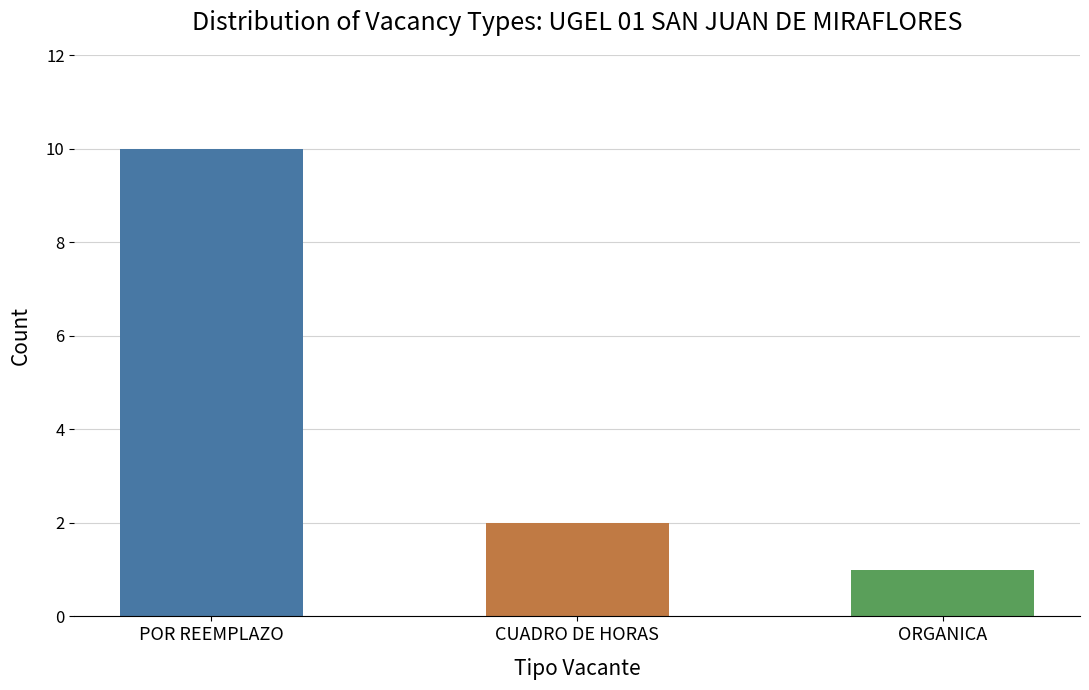

What position from the left is POR REEMPLAZO?

1